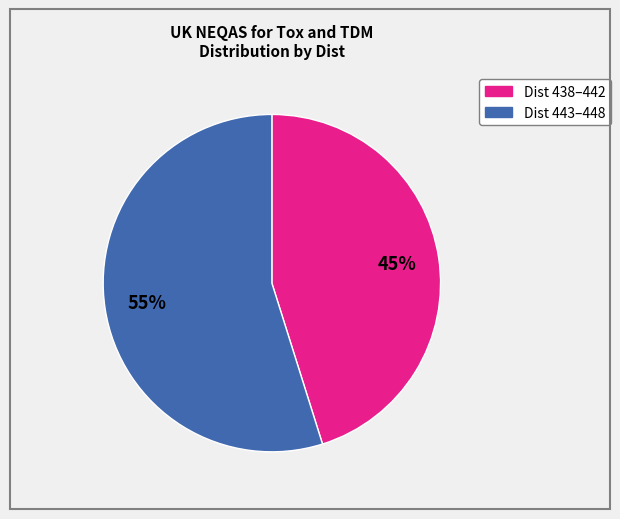

Is there any slice that represents more than half of the pie?

Yes